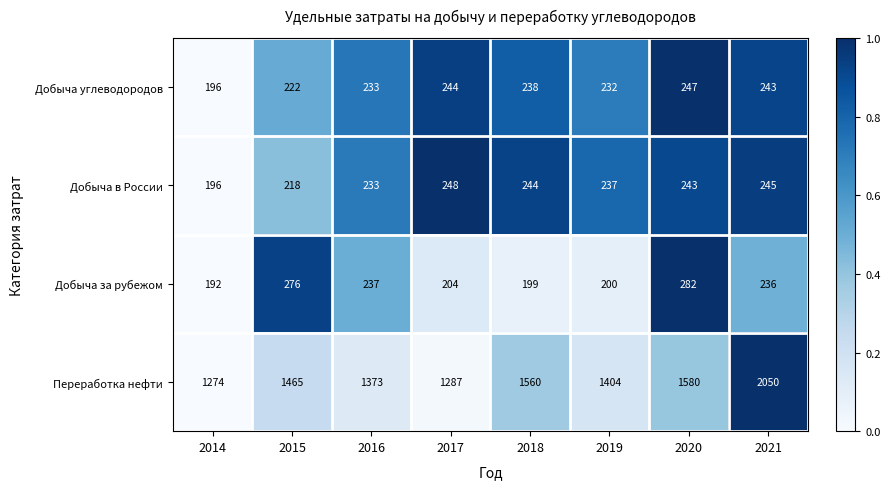

What is the difference between the maximum and minimum values in the Добыча углеводородов series?

51